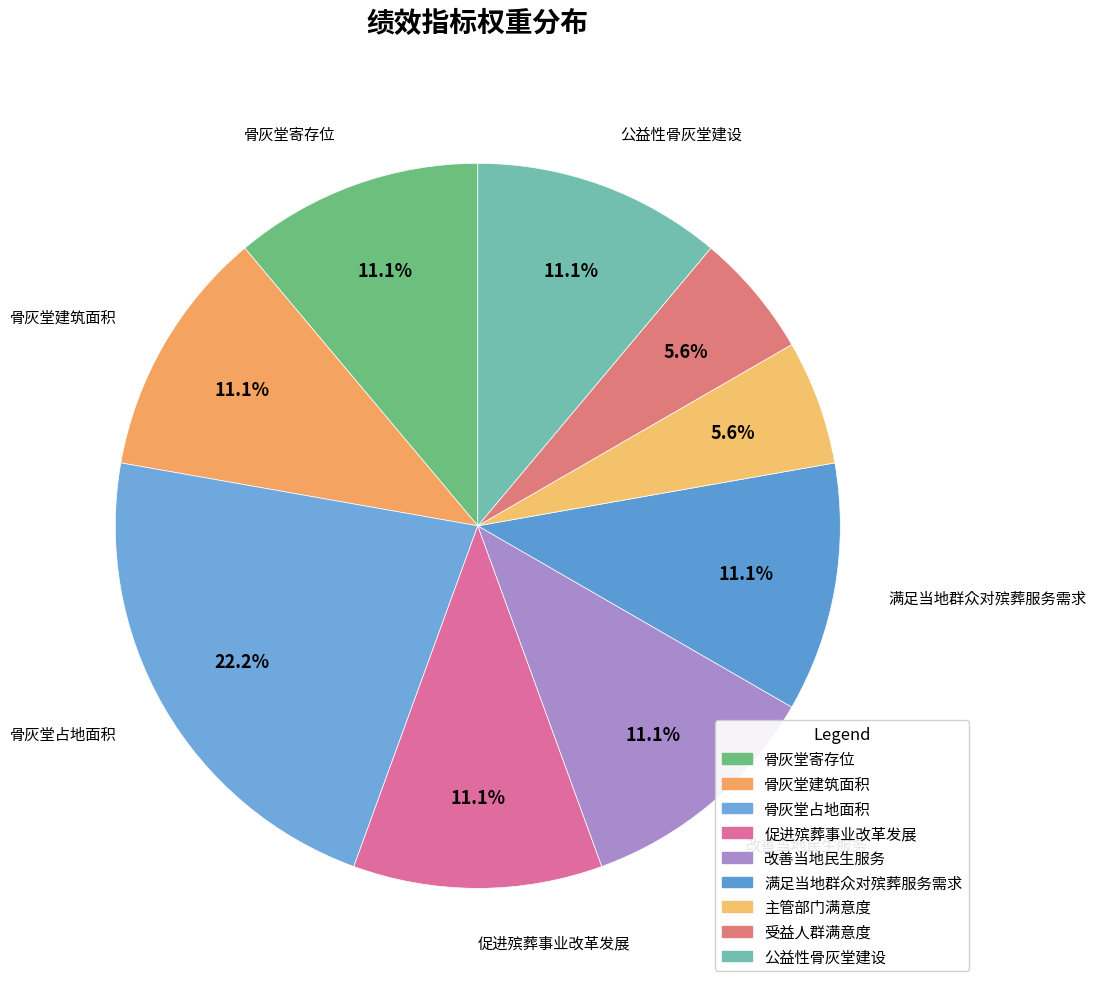

Is there a majority slice in this chart?

No